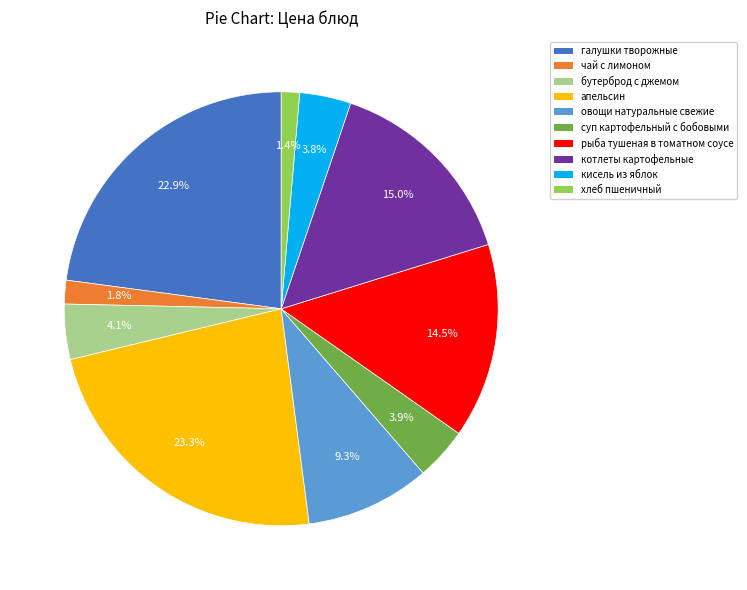

Is there any slice that represents more than half of the pie?

No